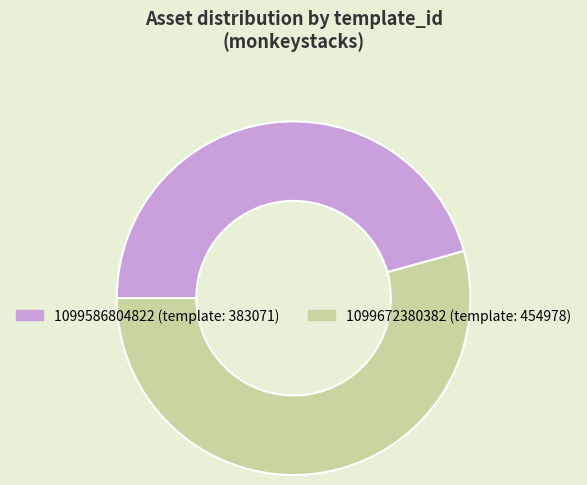

Rank the categories by value from lowest to highest.

1099586804822, 1099672380382